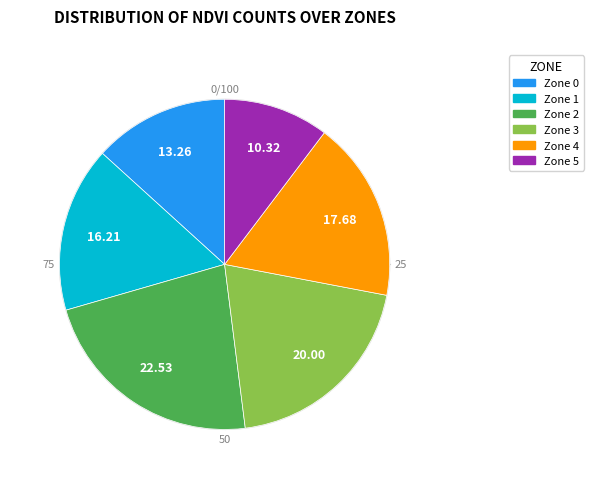

True or false: 4 accounts for 24% of the total.

False